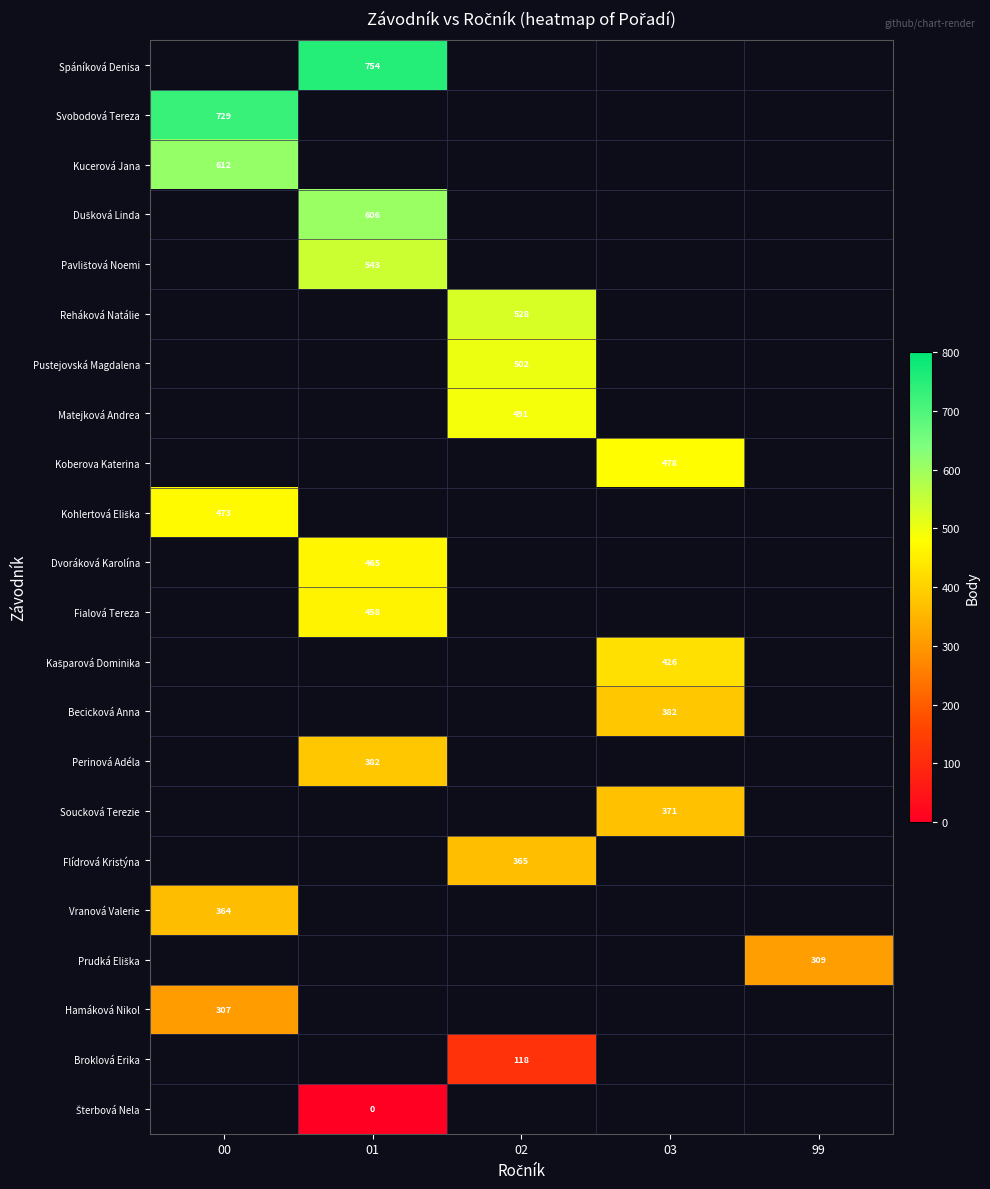

Is it true that Reháková Natálie equals 224 at 02?

False